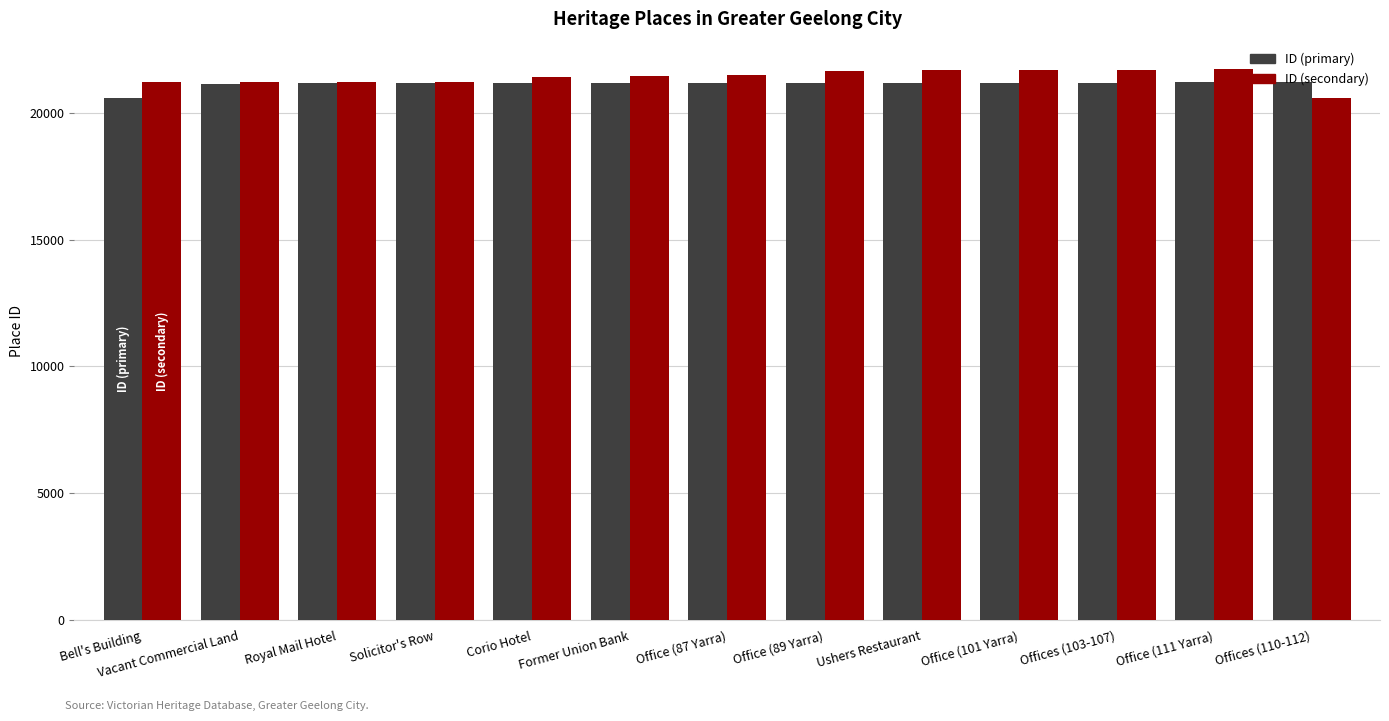

How many groups of bars are there?

13